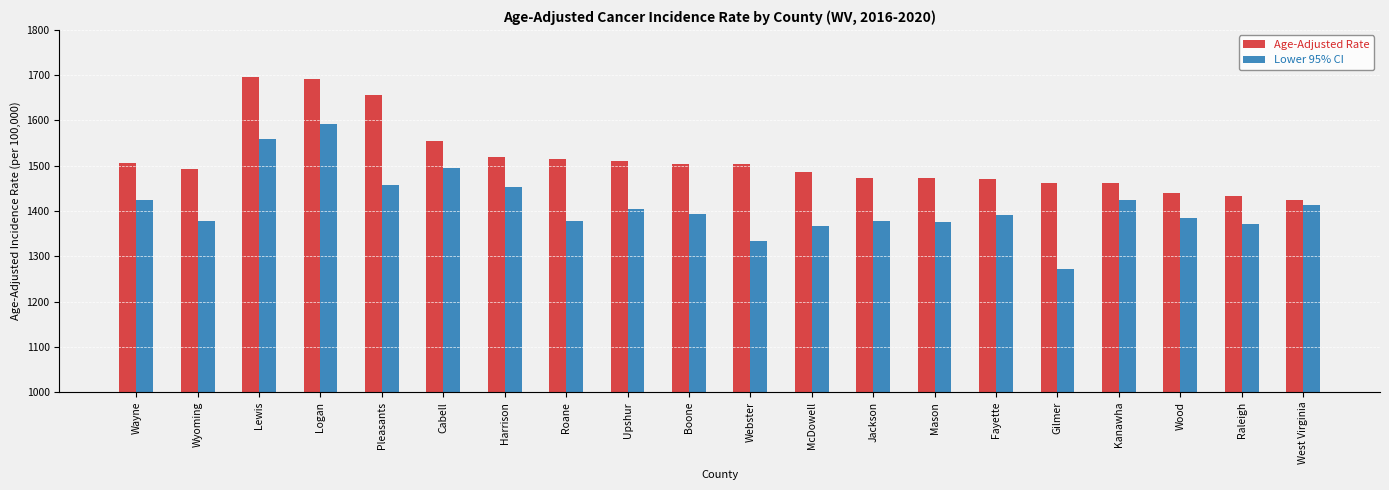

What is the label of the 10th bar from the right?

Webster